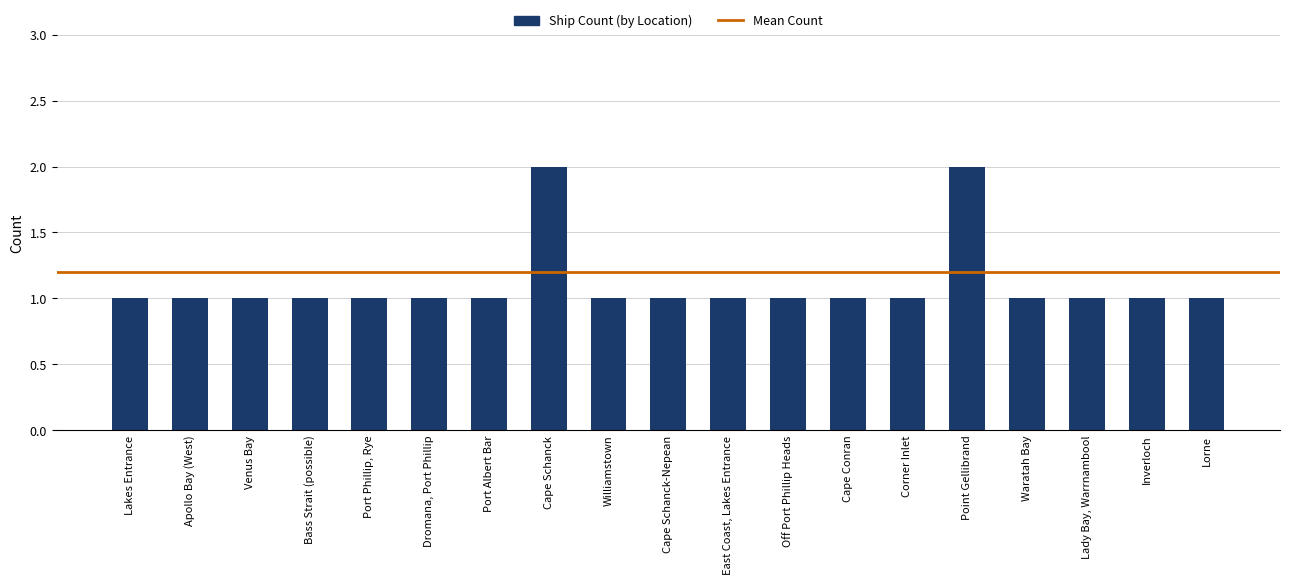

What is the ratio of the value at Williamstown to the value at Port Phillip, Rye?

1.0